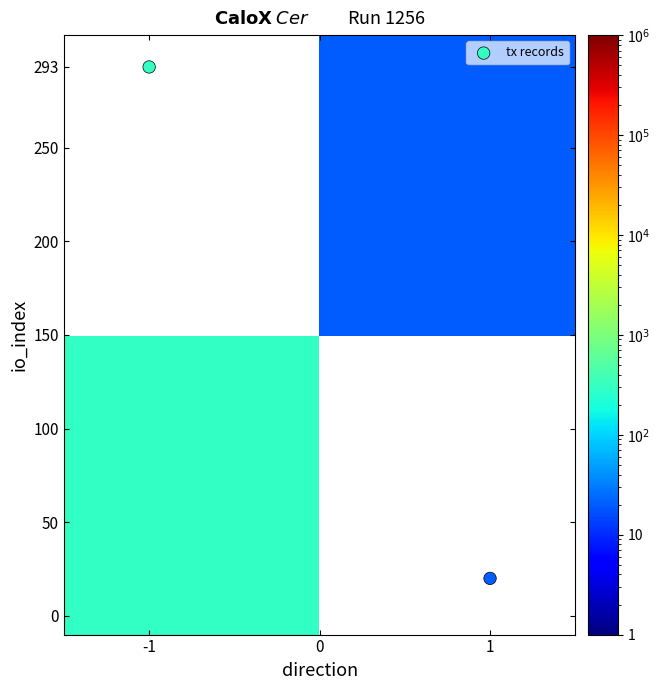

How many data points does each series have?

2